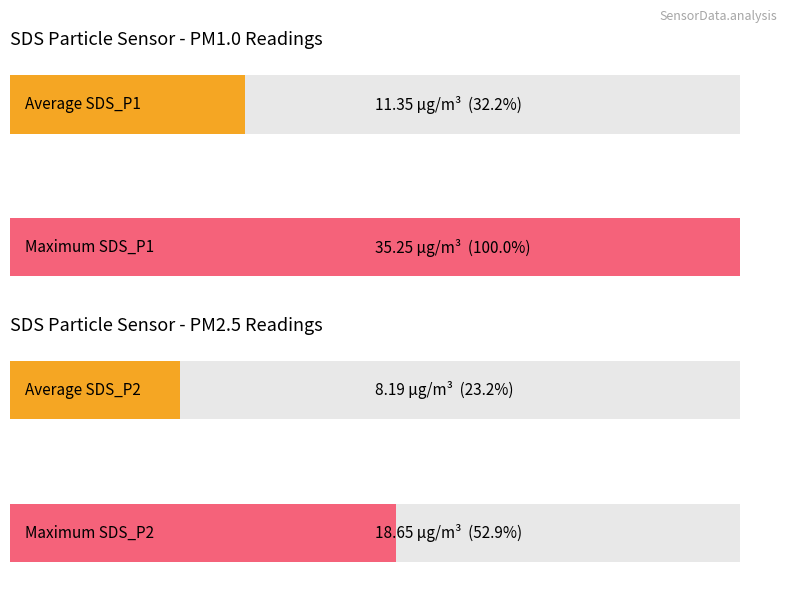

List the series in order of their peak value, highest first.

SDS_P1, SDS_P2